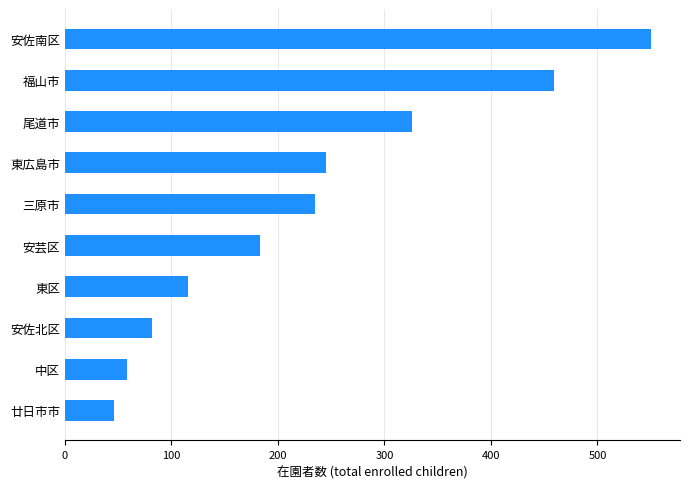

How many bars are there in total?

10